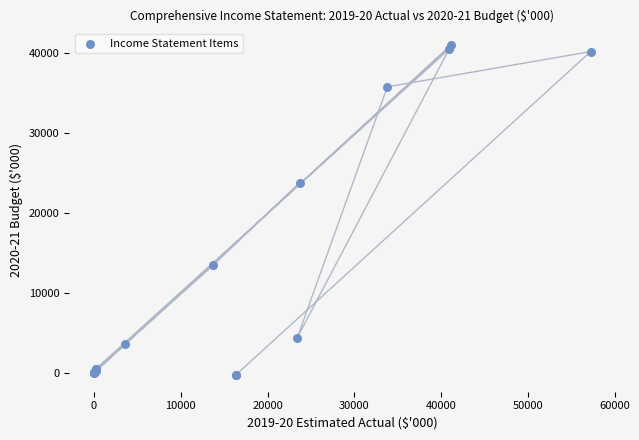

What Y value in the scatter plot is closest to 20311?

23753